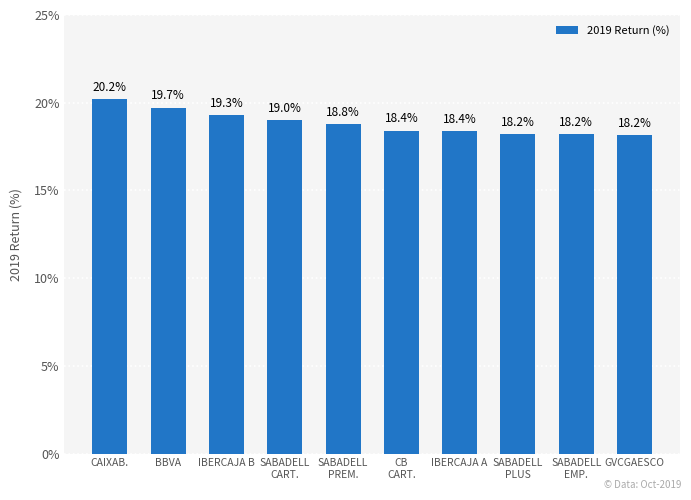

Which has a higher value, SABADELL
EMP. or SABADELL
CART.?

SABADELL
CART.